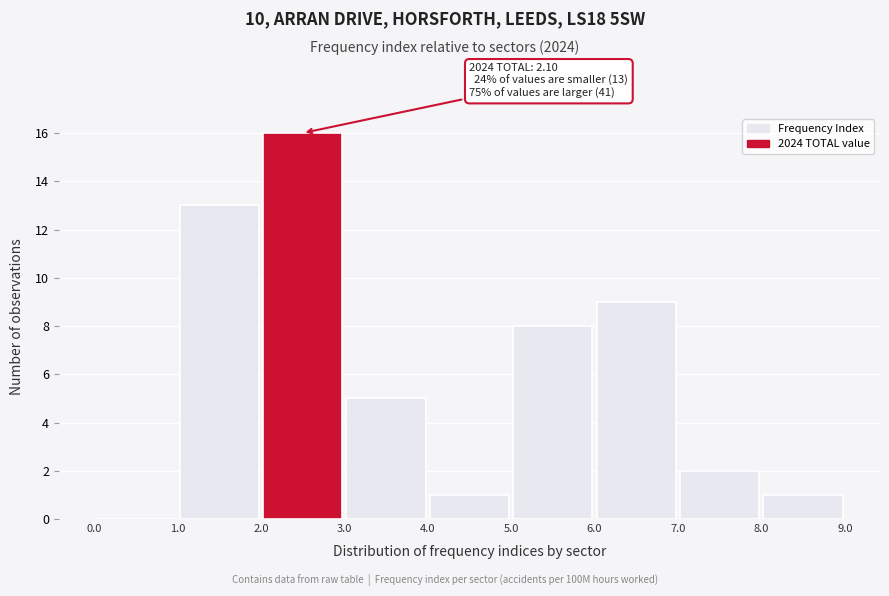

Which range on the x-axis has the tallest bar?

2.0 to 3.0